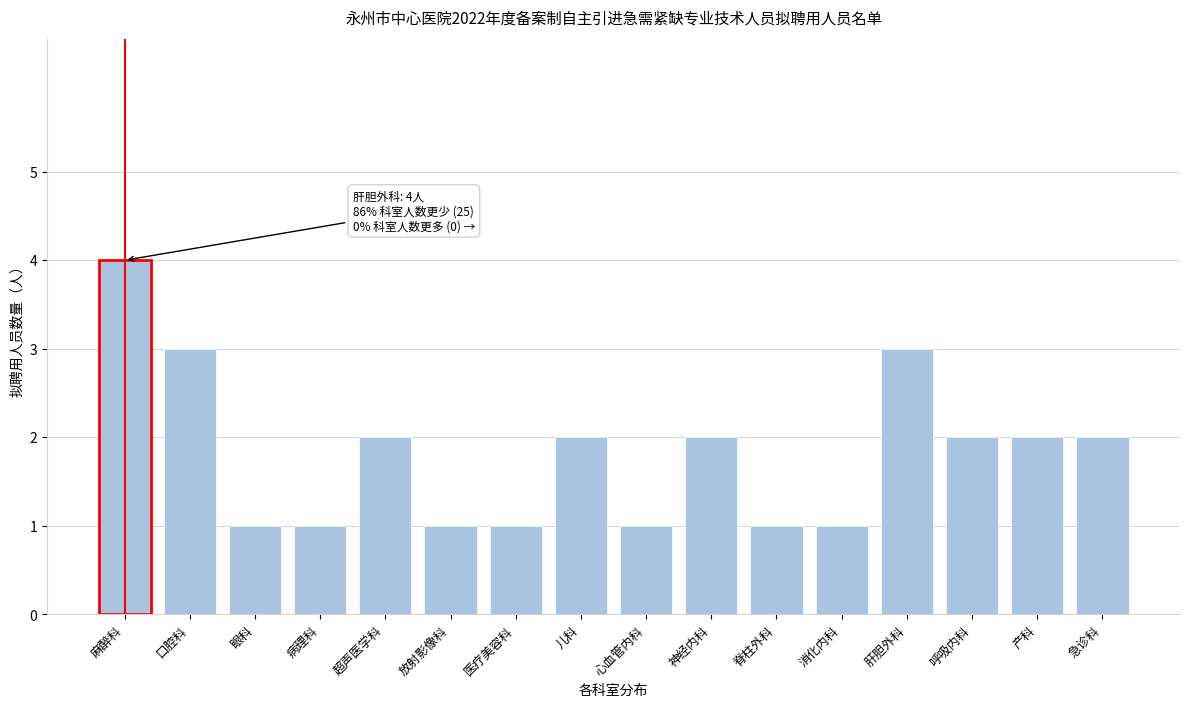

Reading left to right, what are all the values shown in this chart?

麻醉科=4	口腔科=3	眼科=1	病理科=1	超声医学科=2	放射影像科=1	医疗美容科=1	儿科=2	心血管内科=1	神经内科=2	脊柱外科=1	消化内科=1	肝胆外科=3	呼吸内科=2	产科=2	急诊科=2